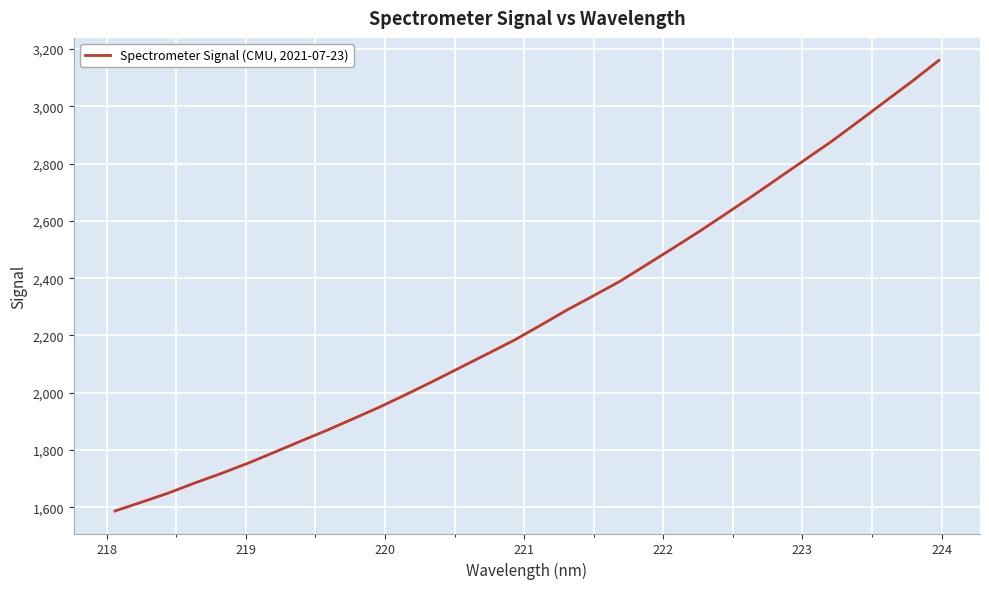

What is the difference between the maximum and minimum values?

1573.5